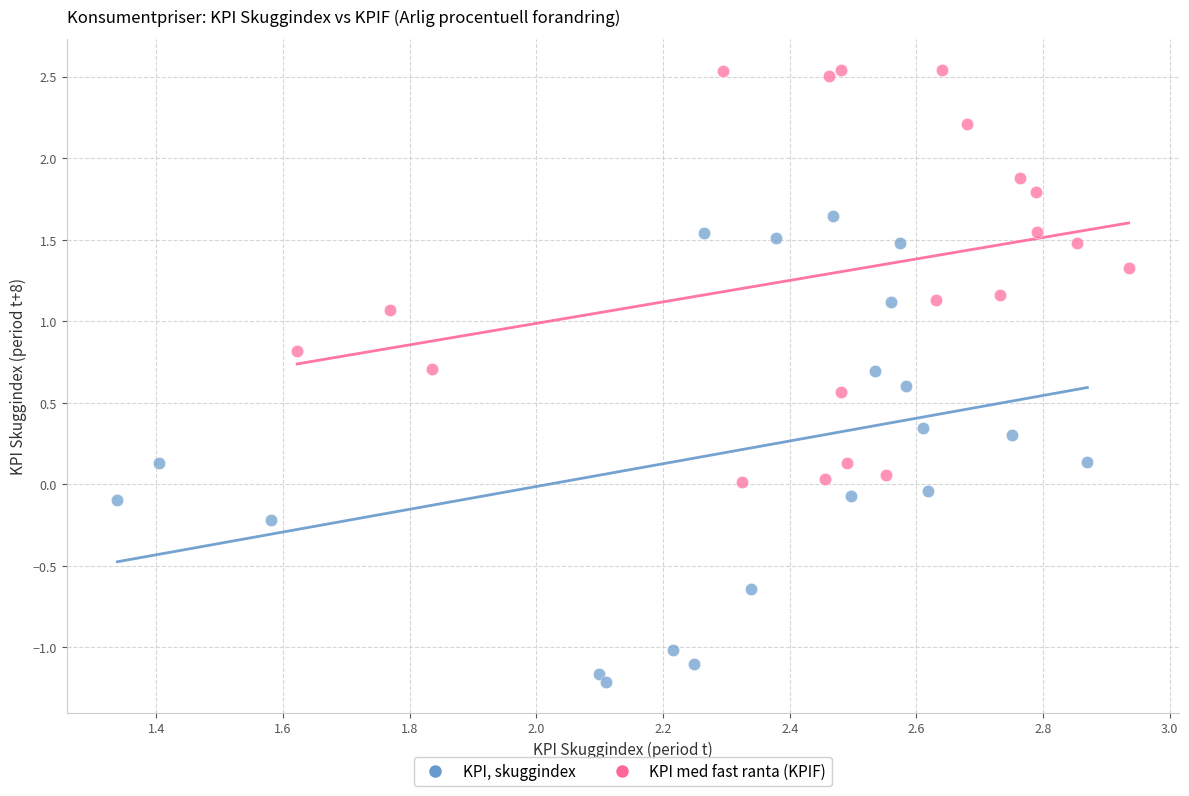

Which series contains the lowest Y value?

KPI, skuggindex